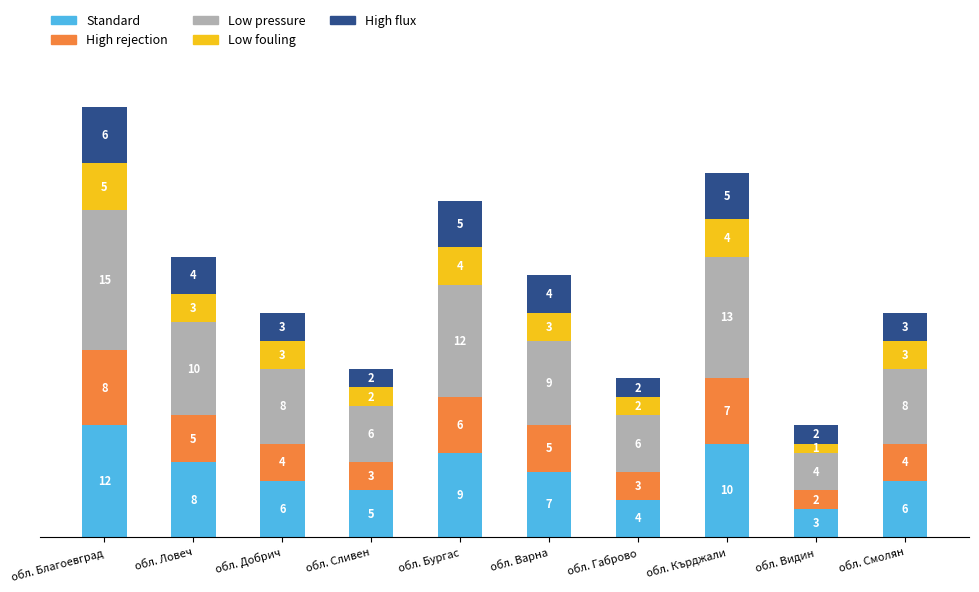

At which category is the sum across all series the highest?

обл. Благоевград